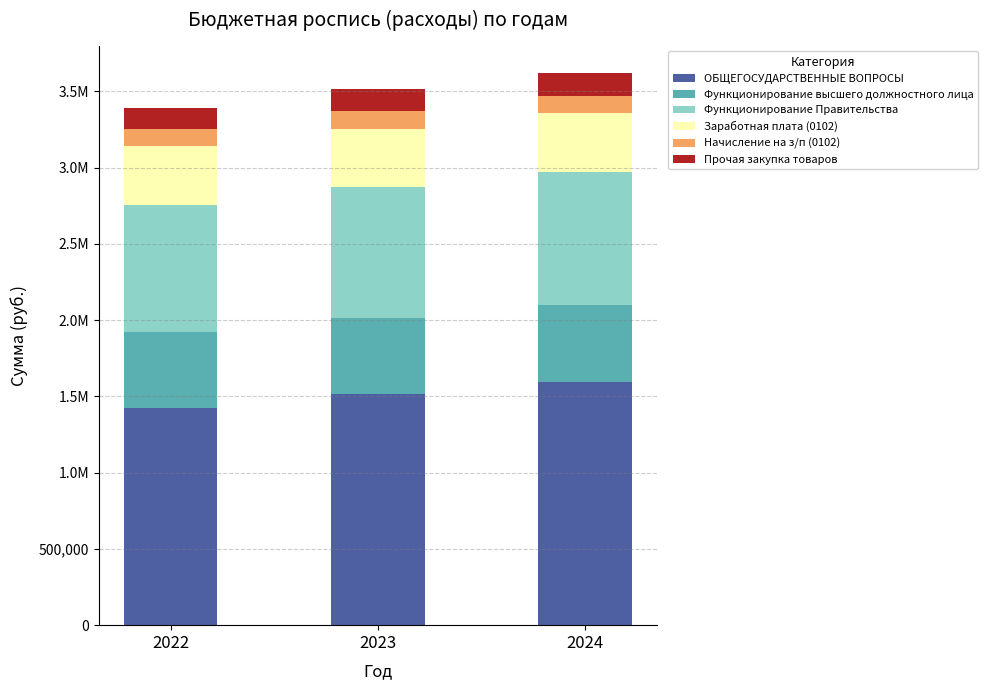

Rank the series at 2024 from highest to lowest value.

ОБЩЕГОСУДАРСТВЕННЫЕ ВОПРОСЫ, Функционирование Правительства, Функционирование высшего должностного лица, Заработная плата (0102), Прочая закупка товаров, Начисление на з/п (0102)